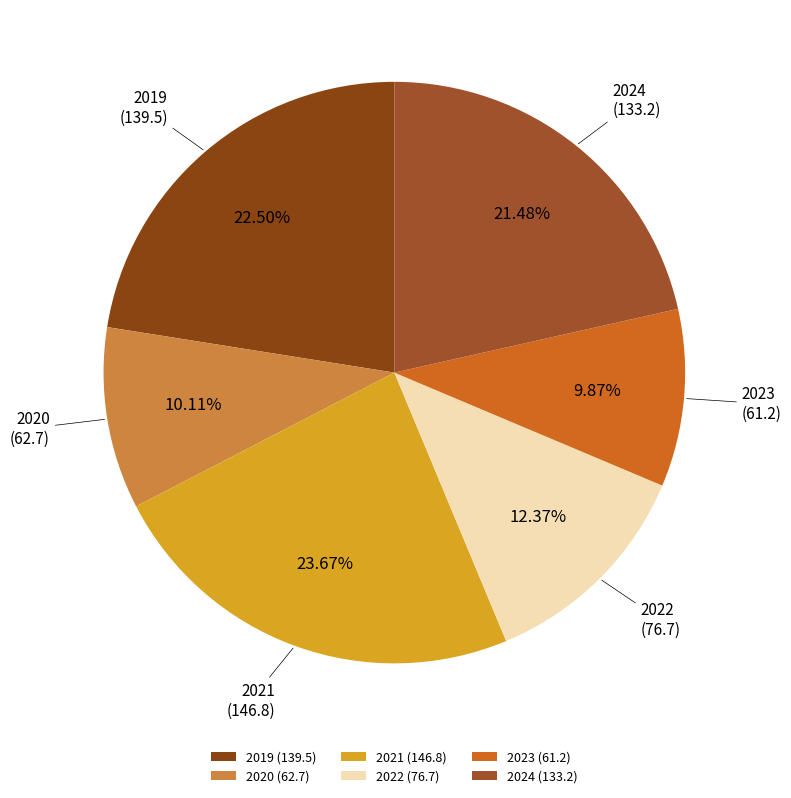

How much of the chart is everything except 2022?

87.6%